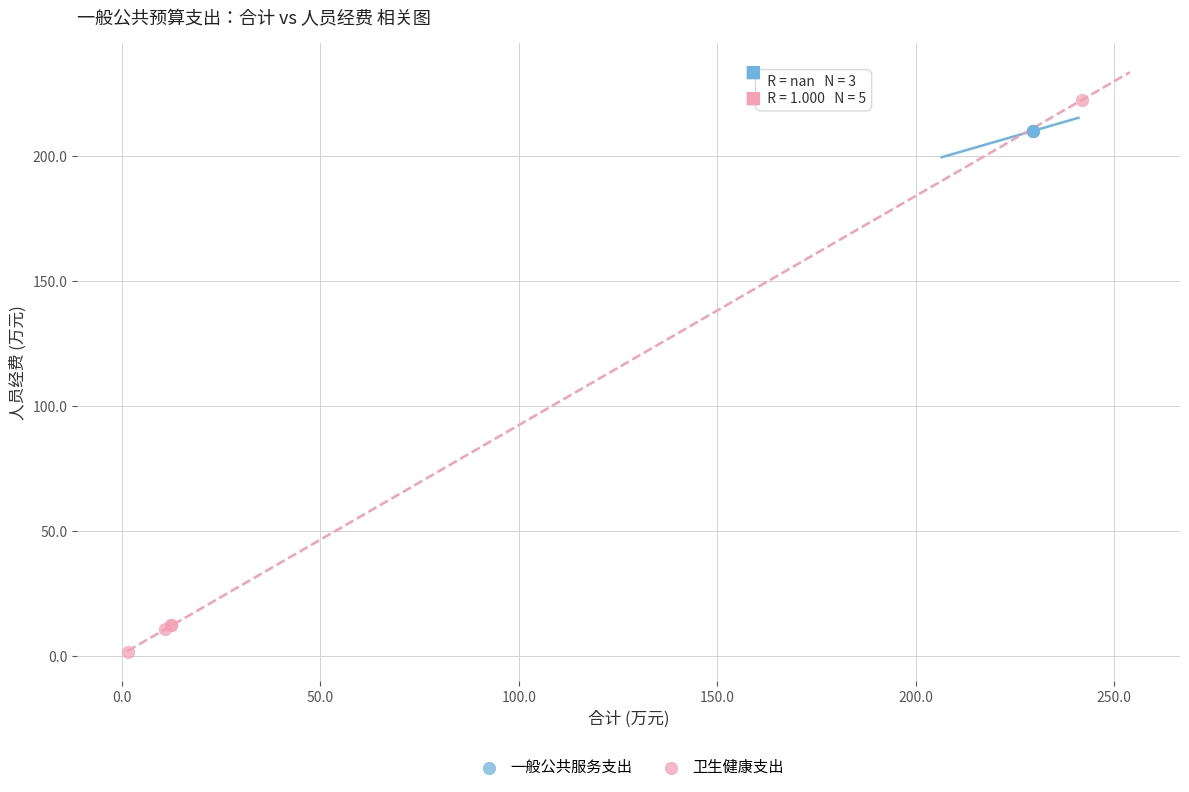

Which series contains the lowest Y value?

卫生健康支出